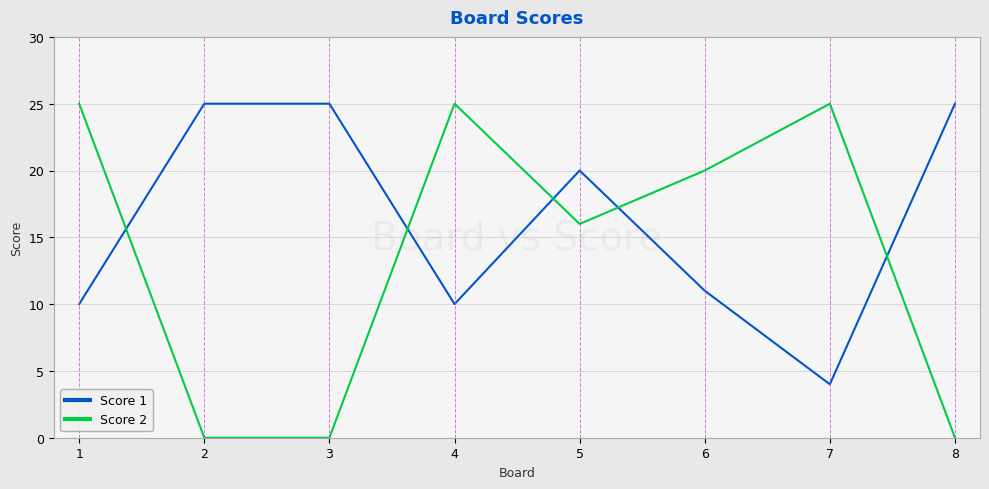

How many Score 2 values are between 0 and 25?

8